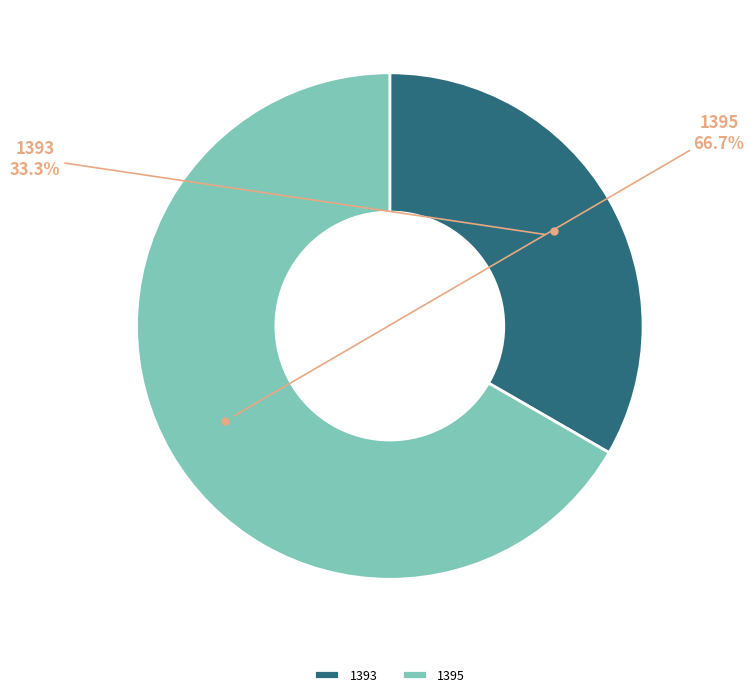

To the nearest percent, what portion does 1393 represent?

33%